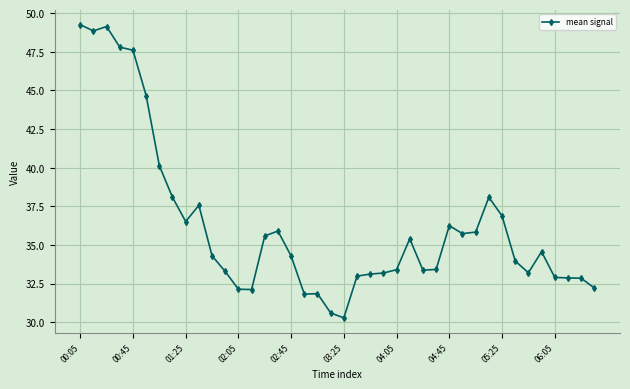

What is the difference between the maximum and minimum values?

19.0